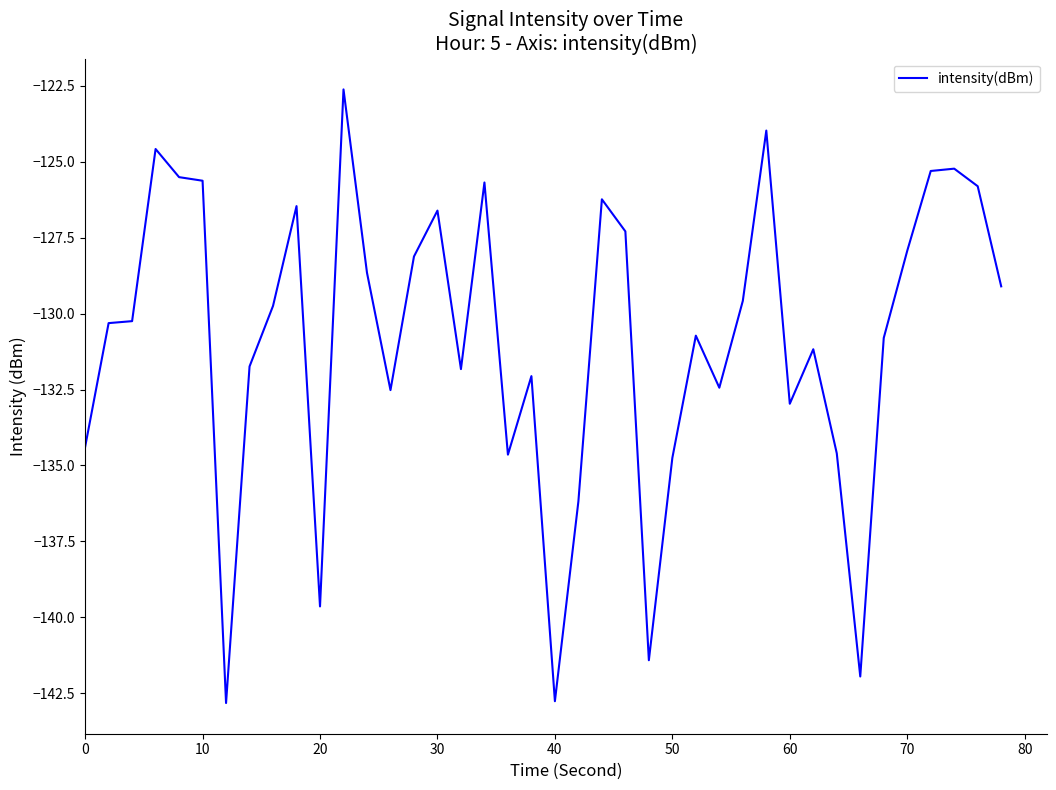

What is the minimum value shown in the chart?

-142.8